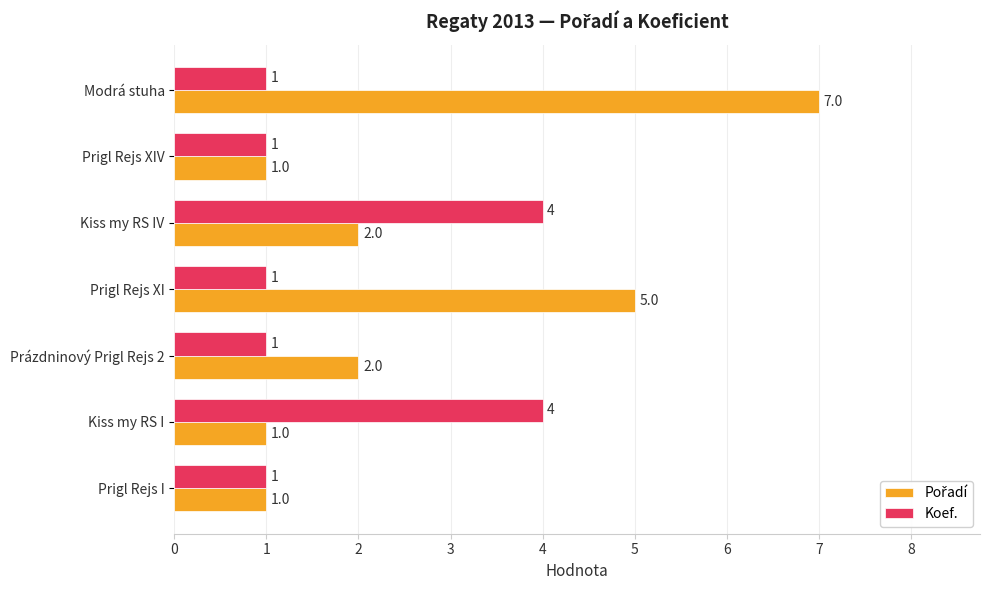

What is the greatest value displayed?

7